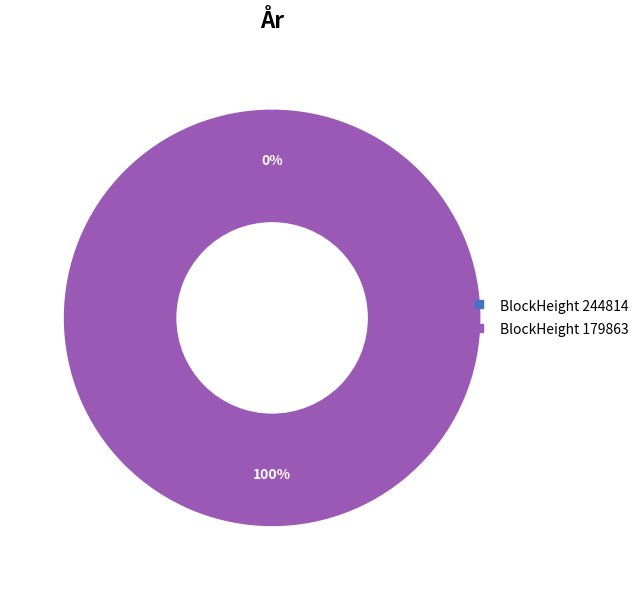

Count the number of slices in the pie.

2